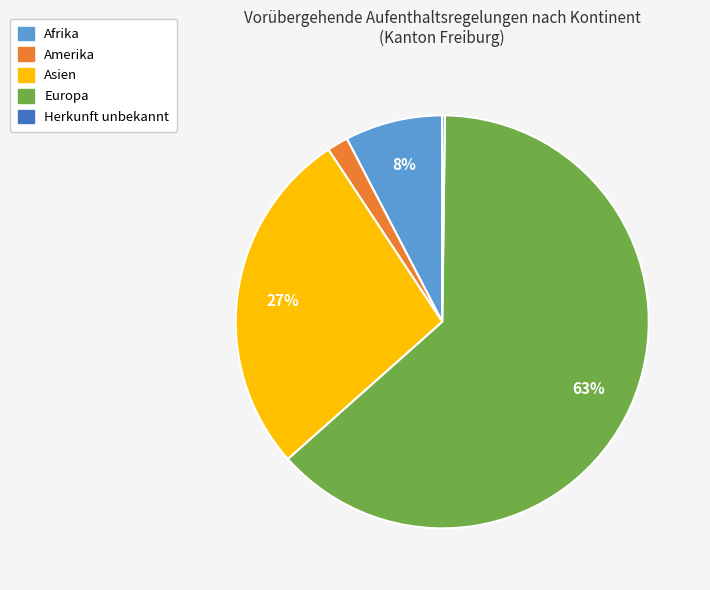

To the nearest percent, what percentage of the pie is Europa?

63%